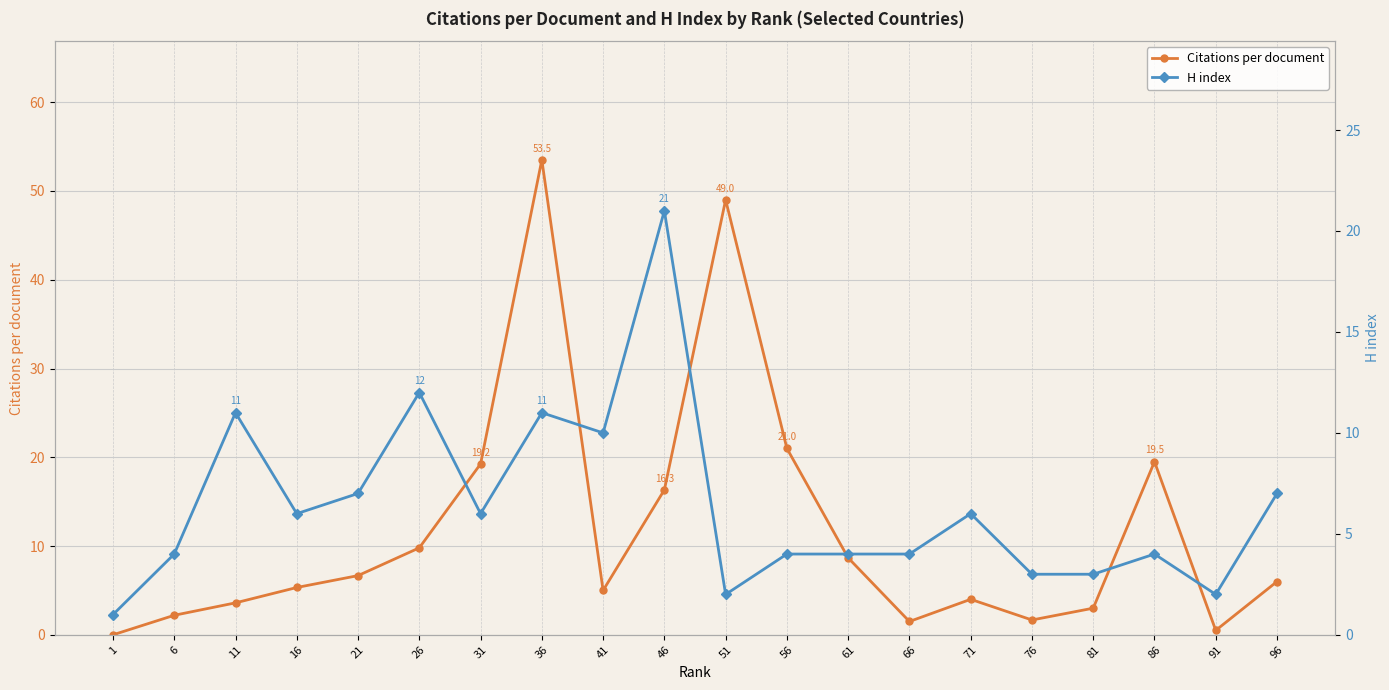

How many interior local valleys does the Citations per document series have?

4